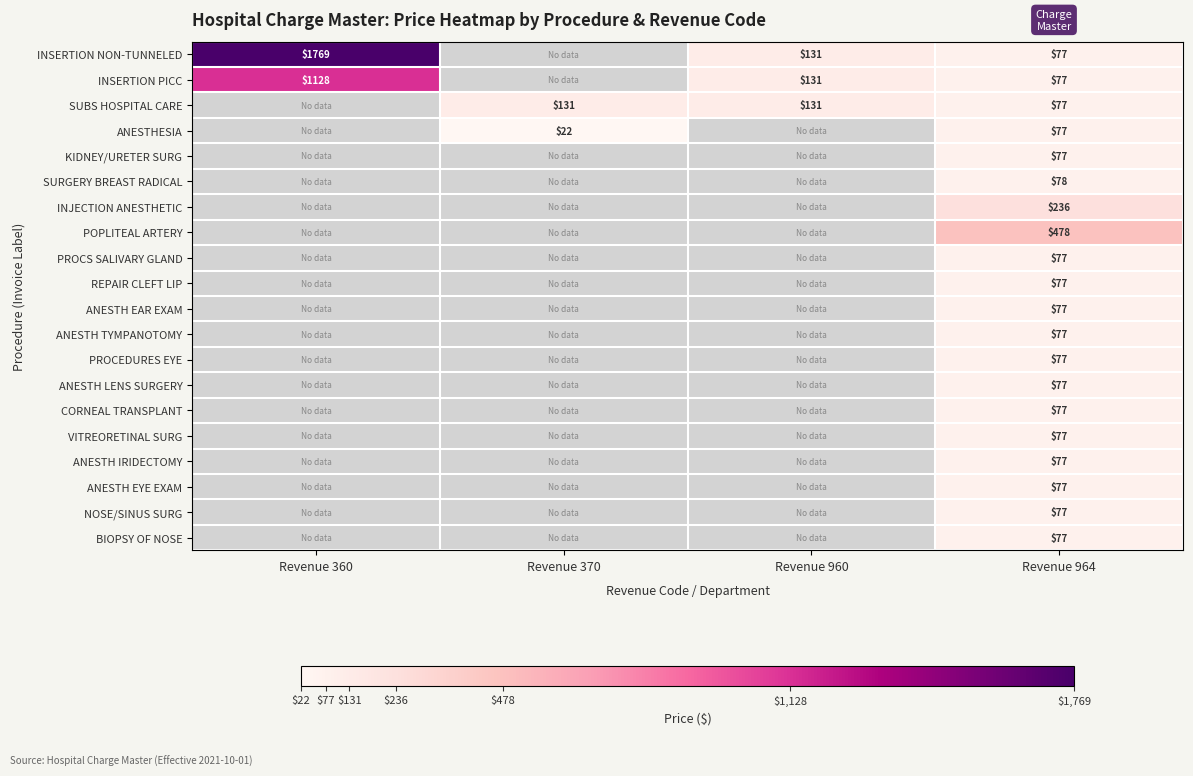

Is it true that REPAIR CLEFT LIP equals 77 at Revenue 964?

True